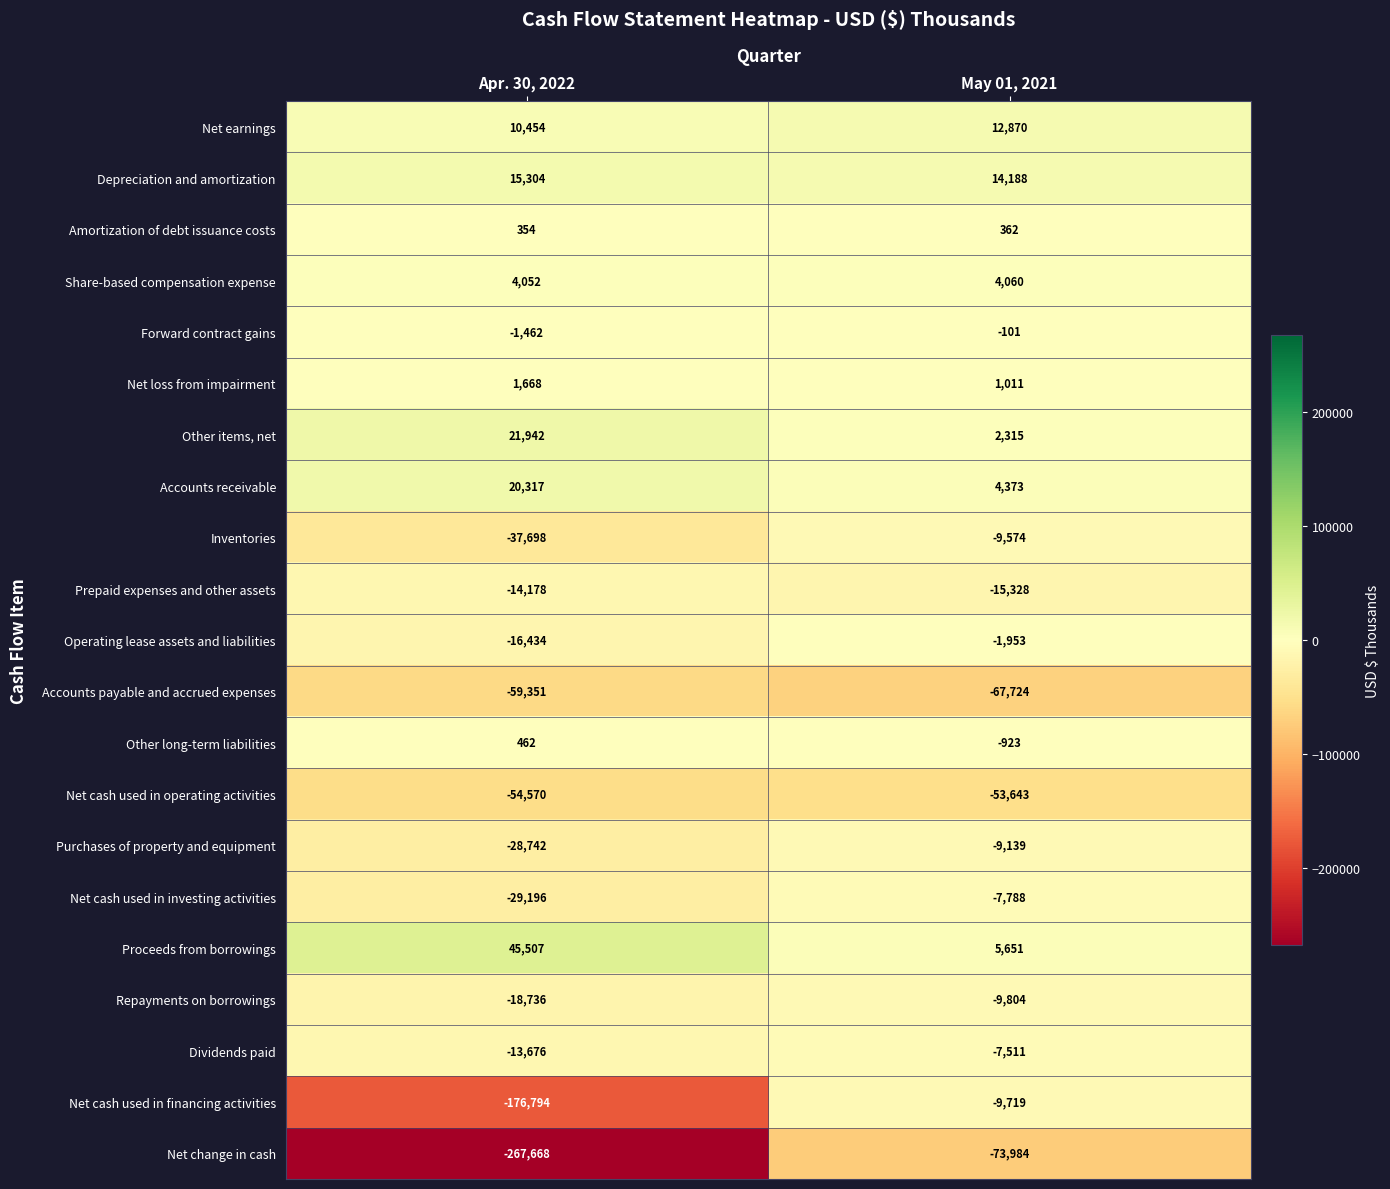

Is it true that Net change in cash equals -267668 at Apr. 30, 2022?

True